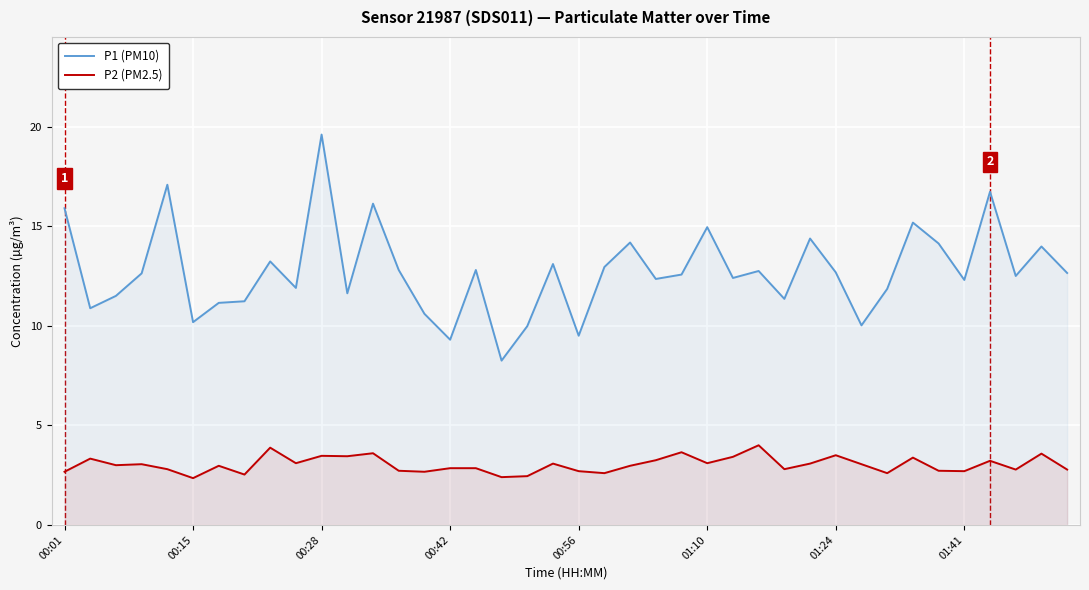

Which series has the largest range (max minus min)?

P1 (PM10)